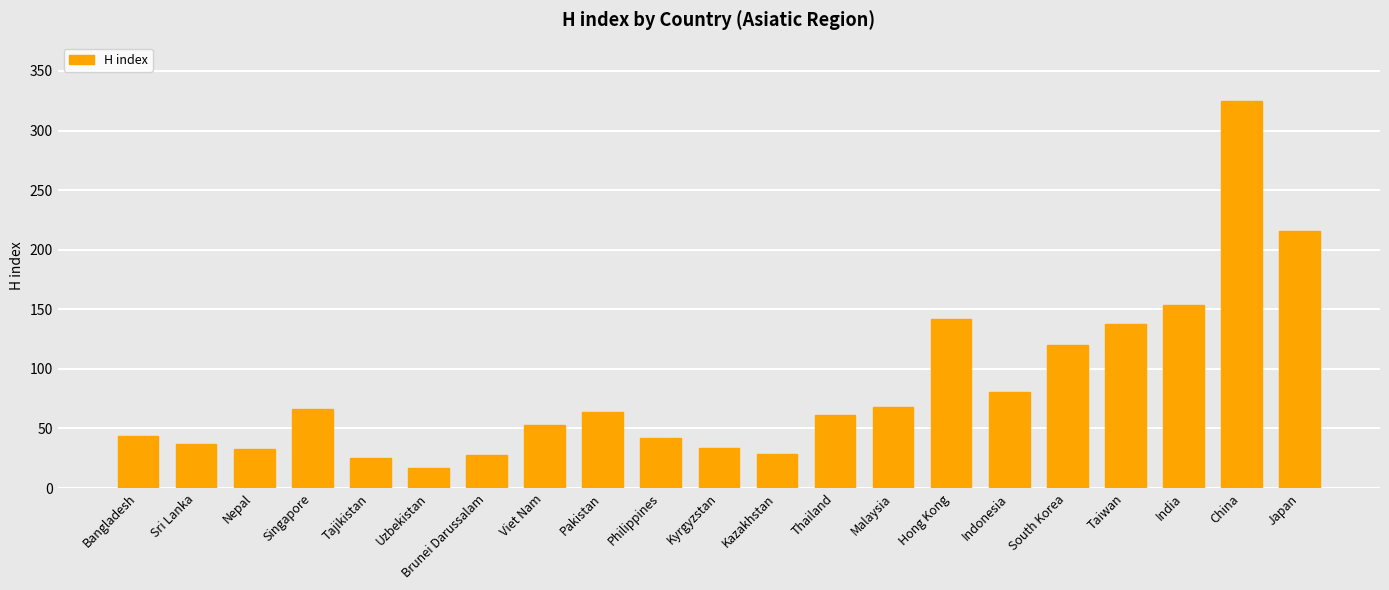

Is it true that the value at Brunei Darussalam is 16?

False